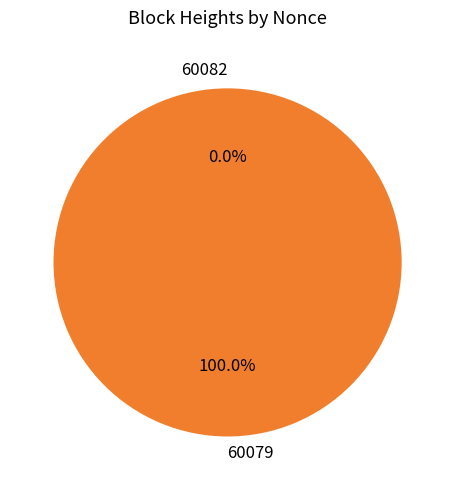

Rank the categories by value from lowest to highest.

60082, 60079